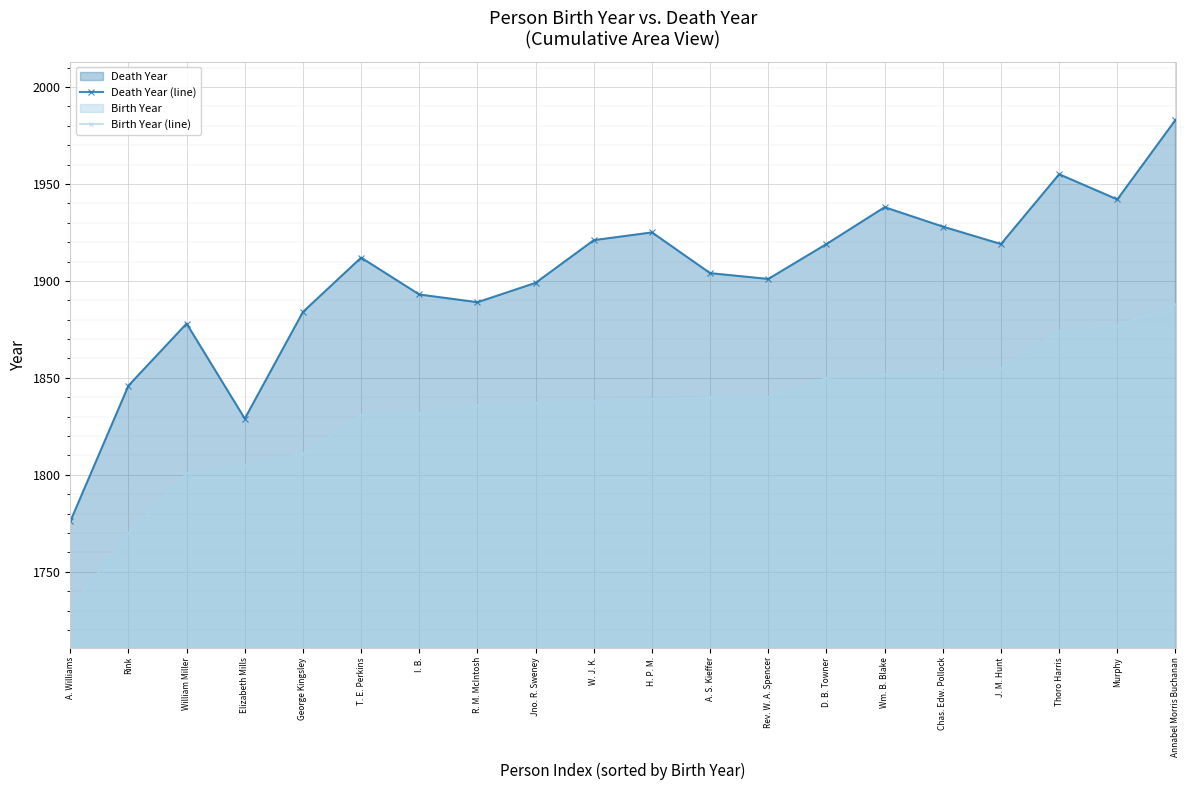

How many values in the Birth Year (line) series are below 1839?

10